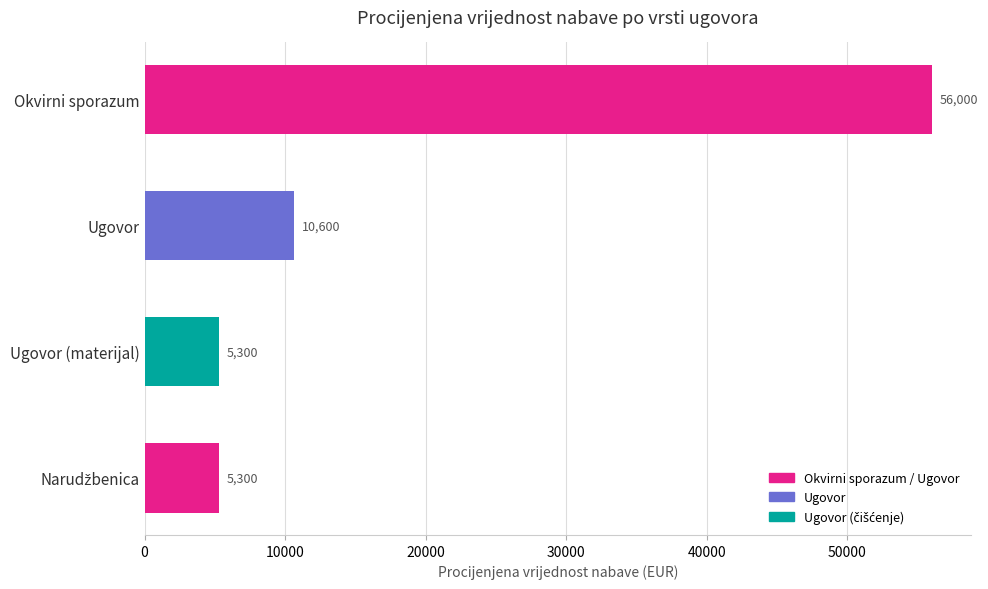

Reading top to bottom, transcribe all the data shown in this chart.

56000	10600	5300	5300